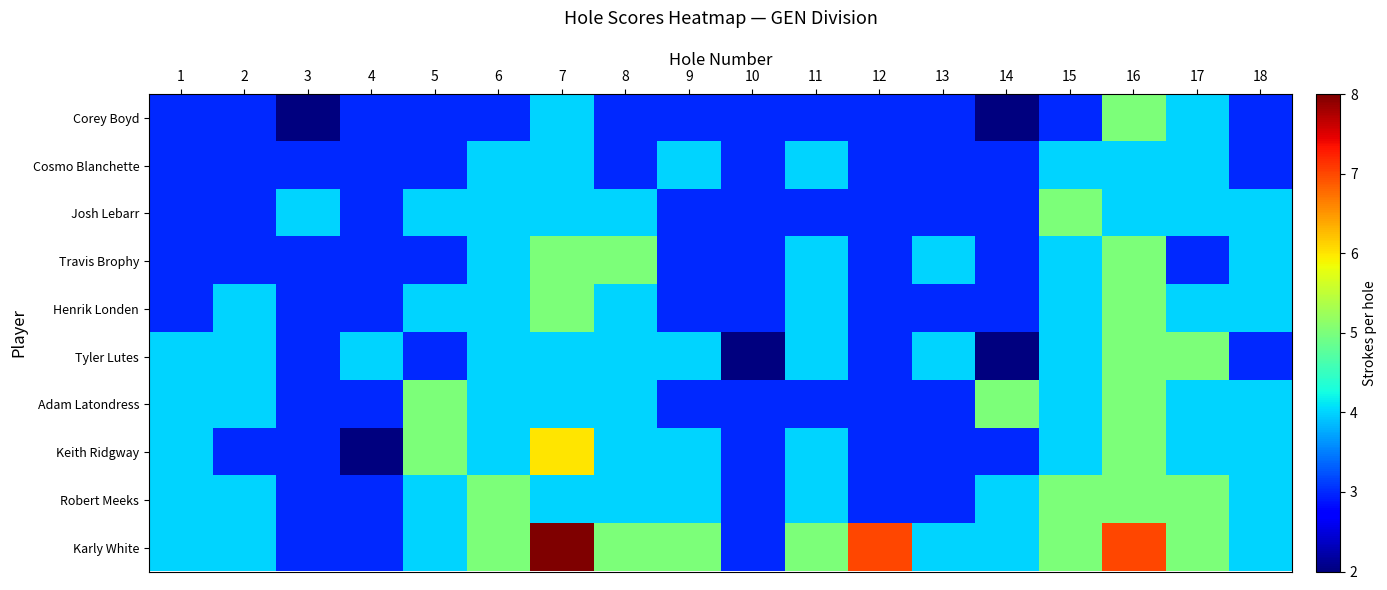

Which series has the largest total across all categories?

Karly White